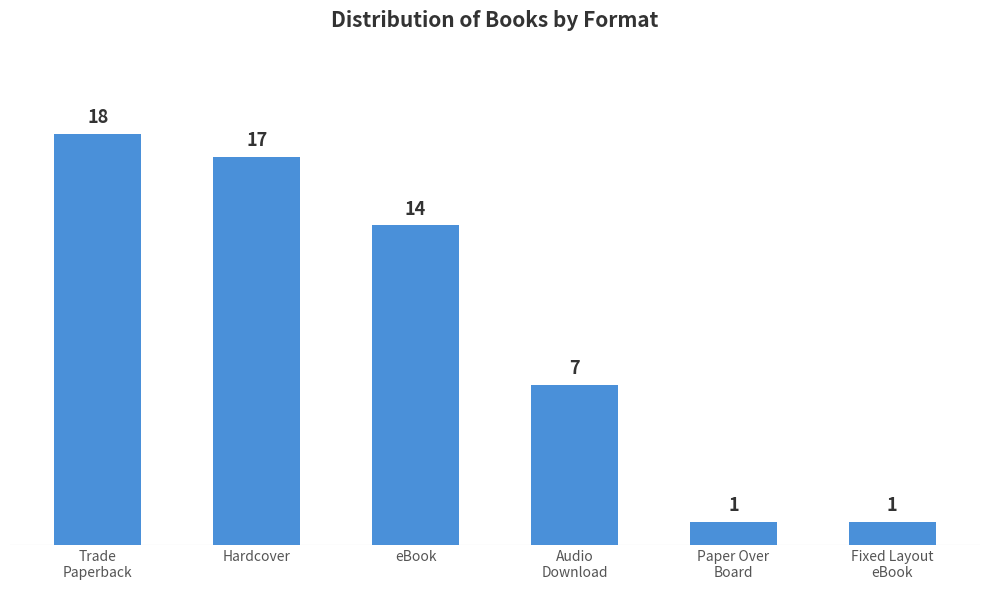

How many data points does each series have?

6